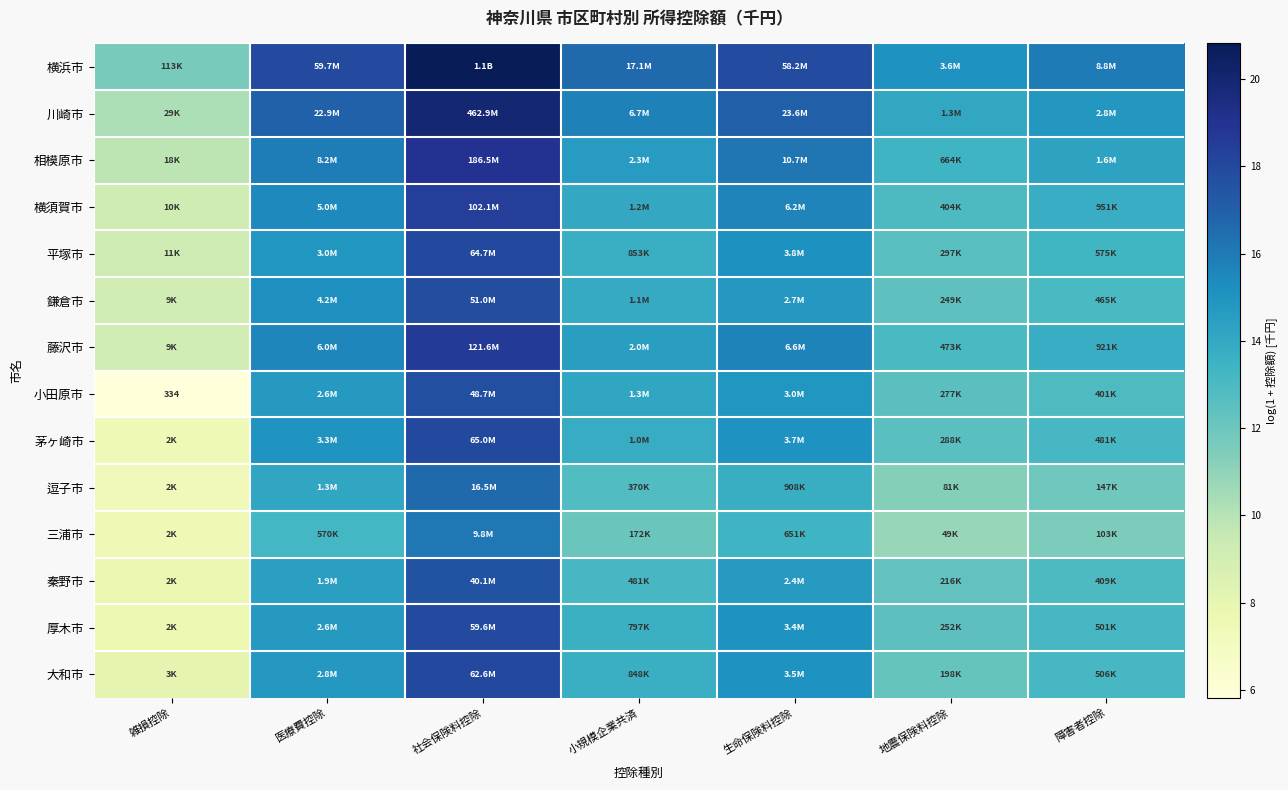

Which series has the largest total across all categories?

横浜市